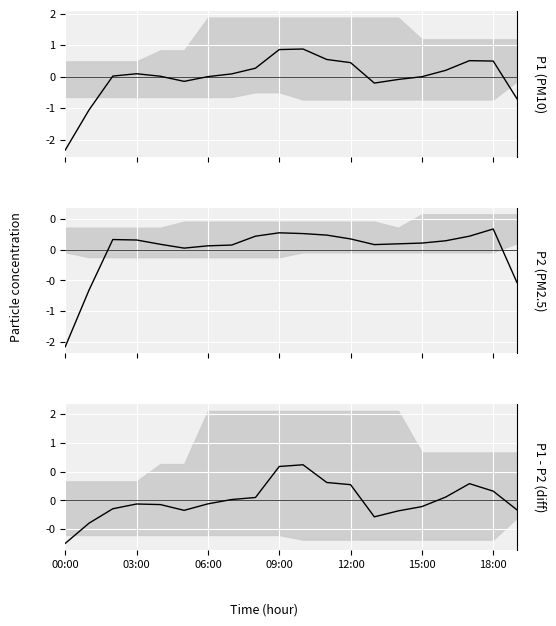

At which category does the chart reach its minimum across all series?

00:00